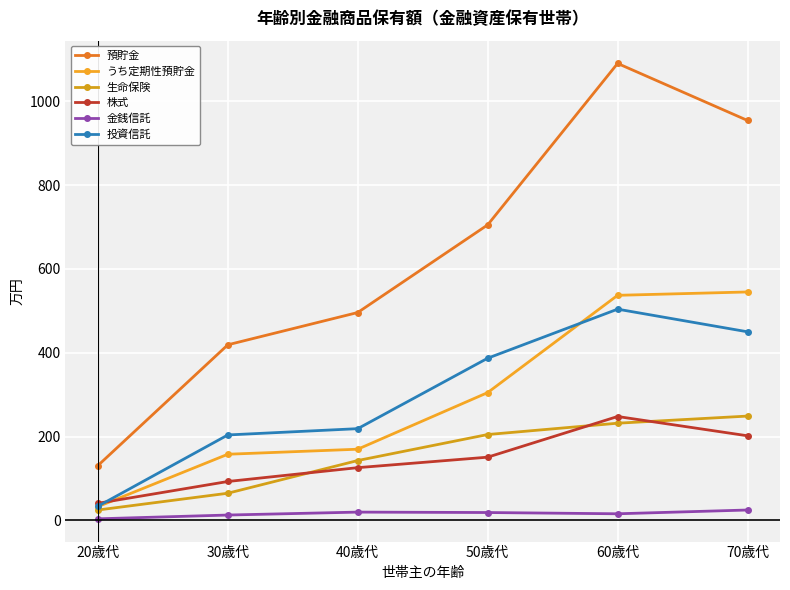

Between 20歳代 and 40歳代, which series saw the biggest shift?

預貯金